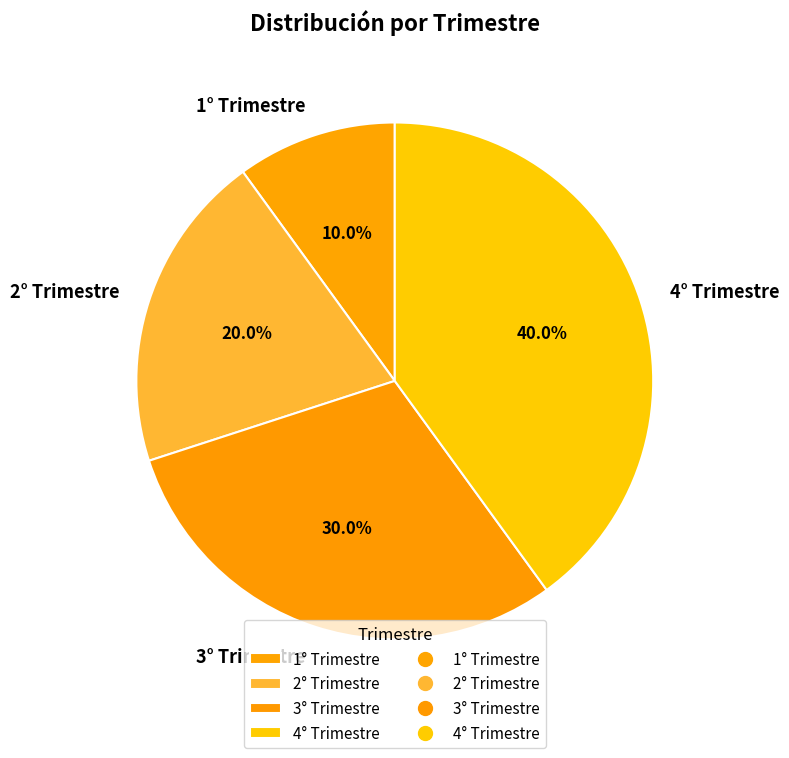

Does 2° Trimestre account for over 50% of the chart?

No